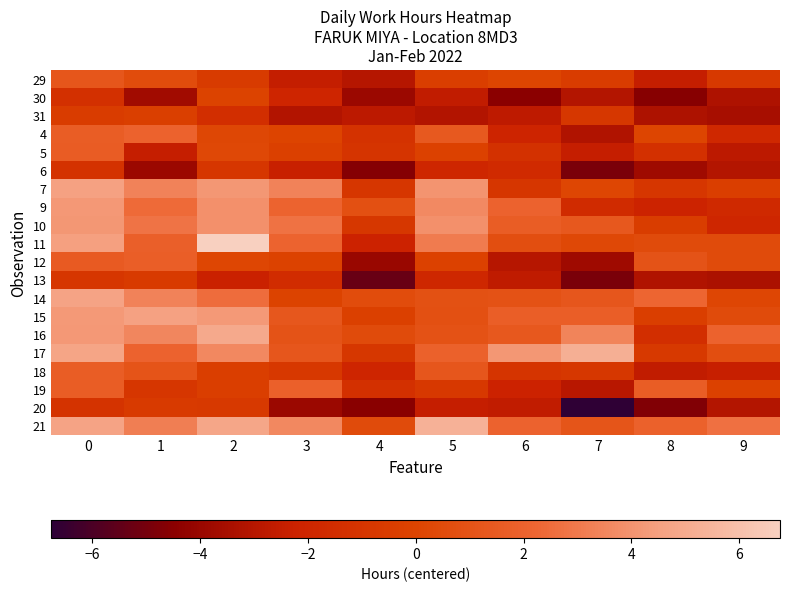

Between 6 and 9, which series saw the biggest shift?

9